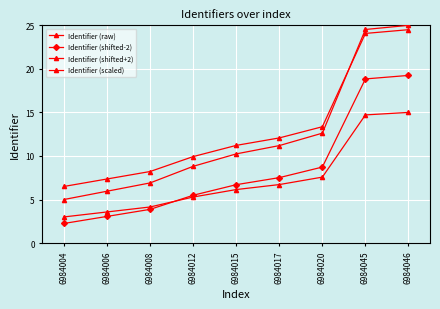

What is the value of the Identifier (raw) point at the 2nd from the left?

6.0